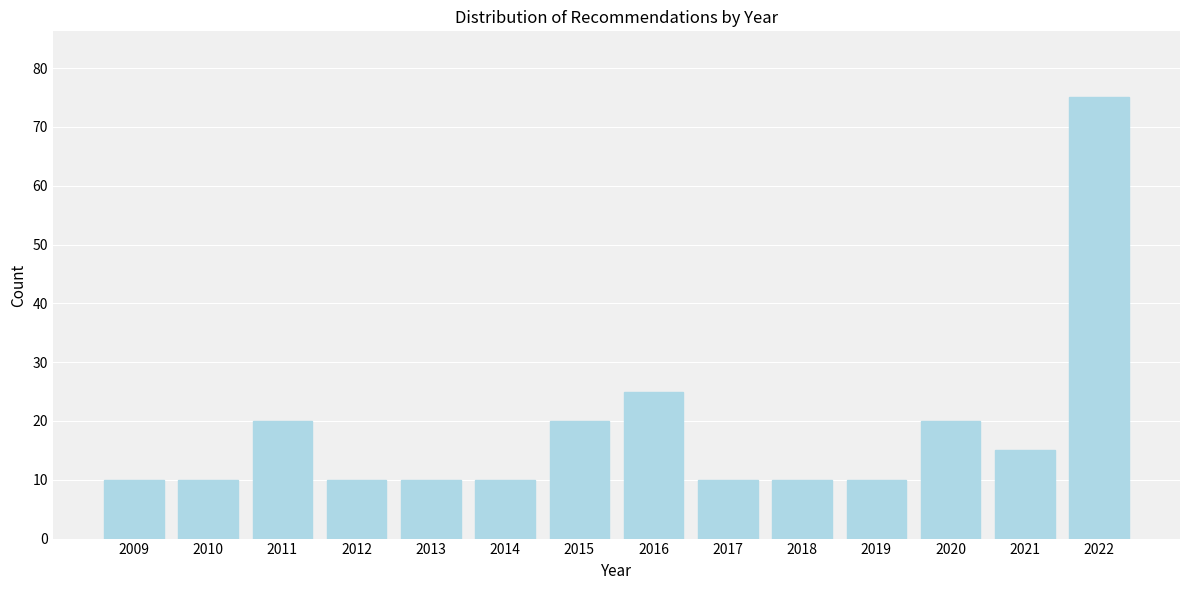

Reading left to right, list all the values displayed in this chart.

10	10	20	10	10	10	20	25	10	10	10	20	15	75